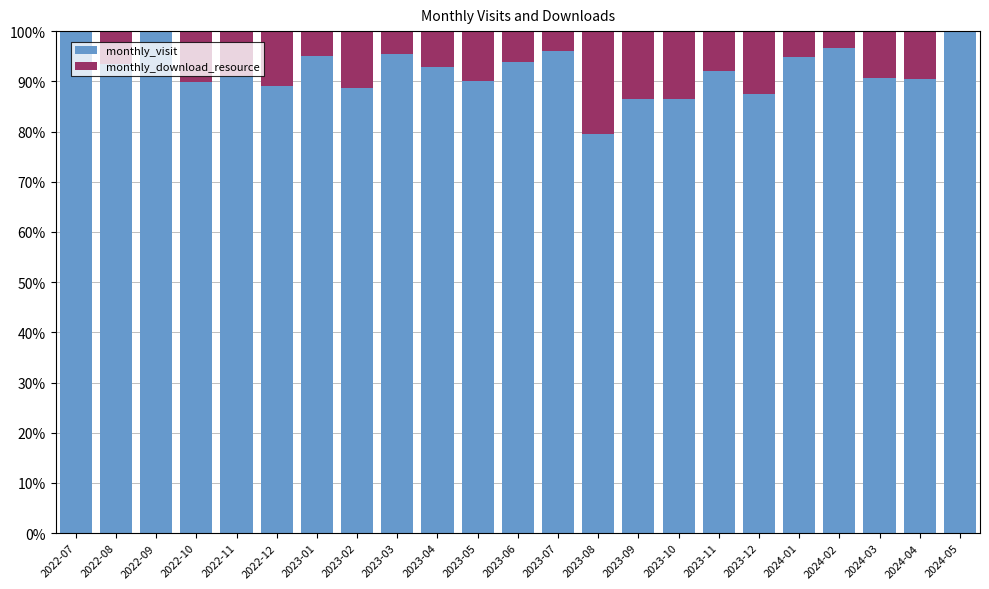

True or false: monthly_visit has a value of 87.4 at 2023-12.

True